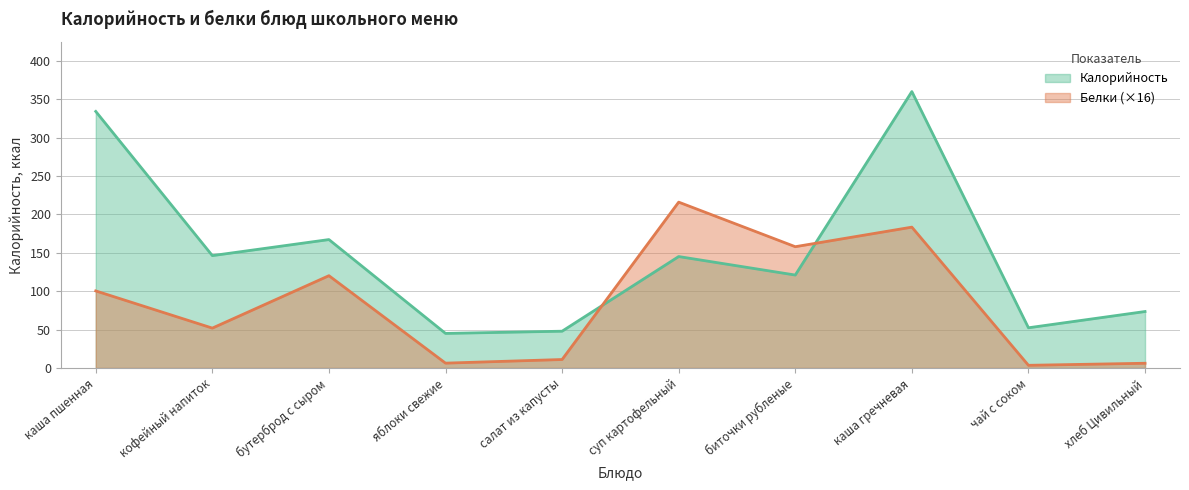

How many values in the Калорийность series exceed 145?

5